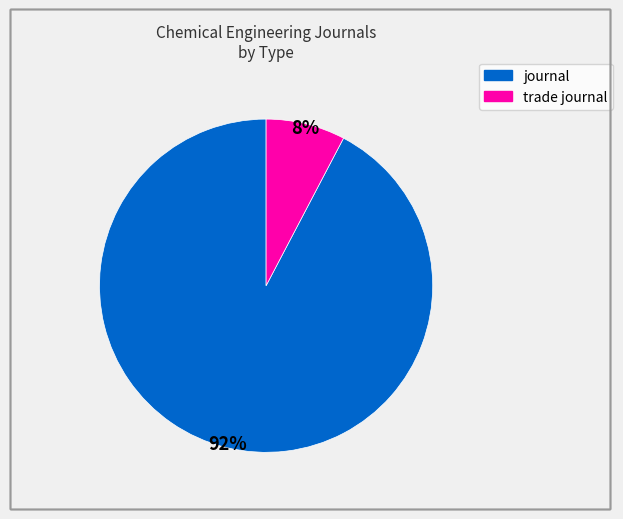

To the nearest percent, what percentage of the pie is journal?

92%